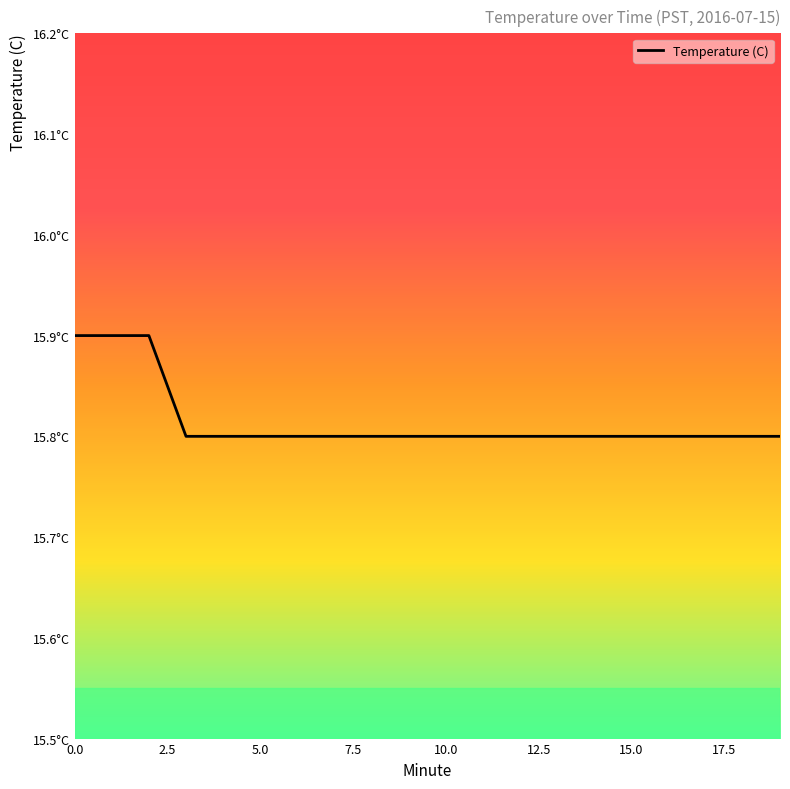

Does the chart display data point markers on the line(s)?

No